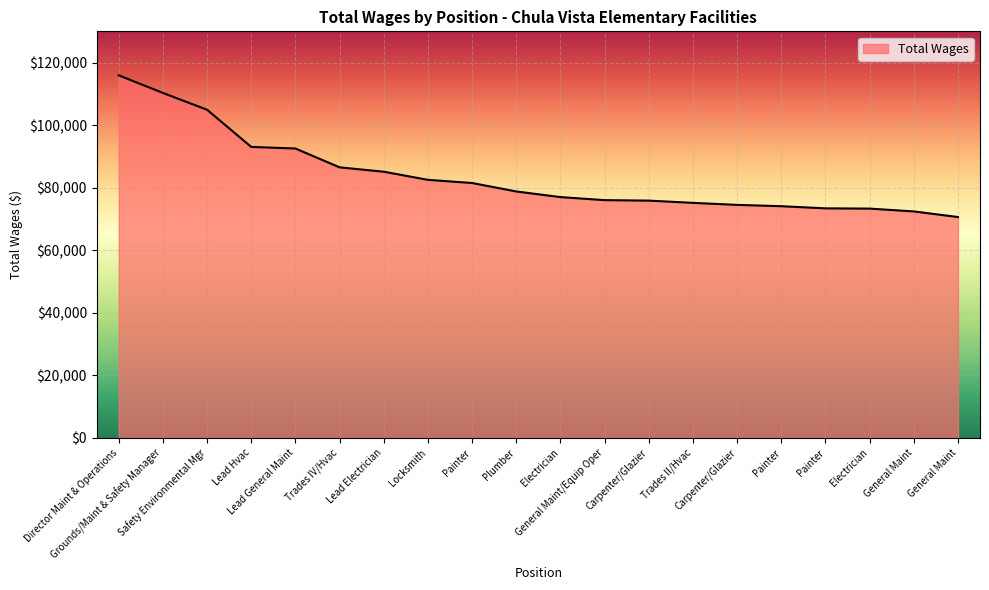

Does the chart have visible grid lines?

Yes